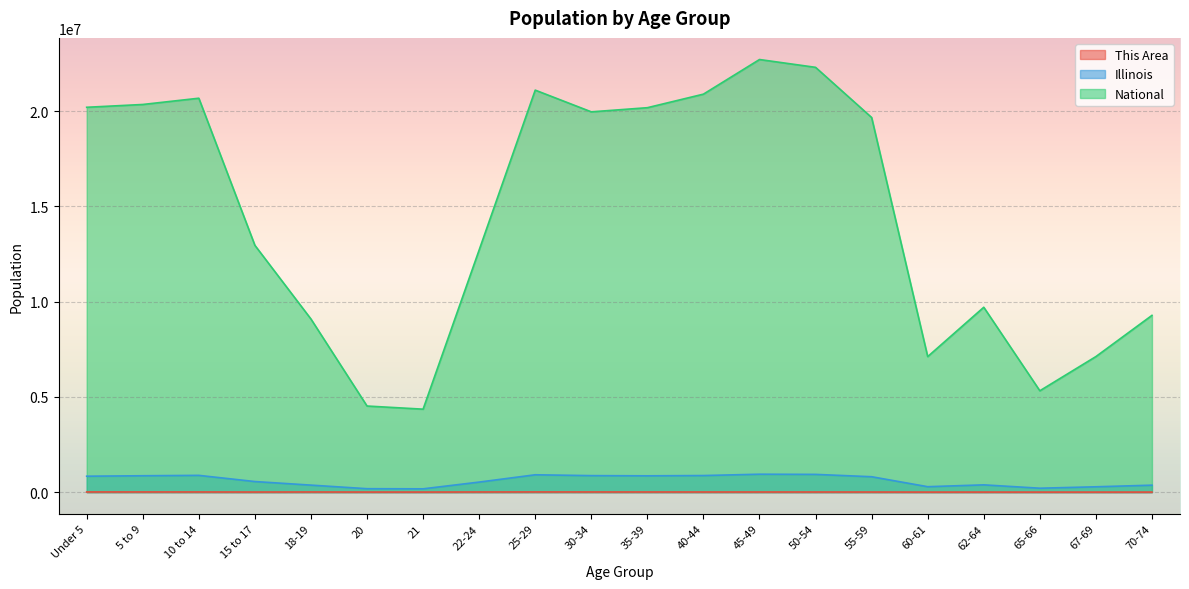

How many lines are shown in the chart?

3